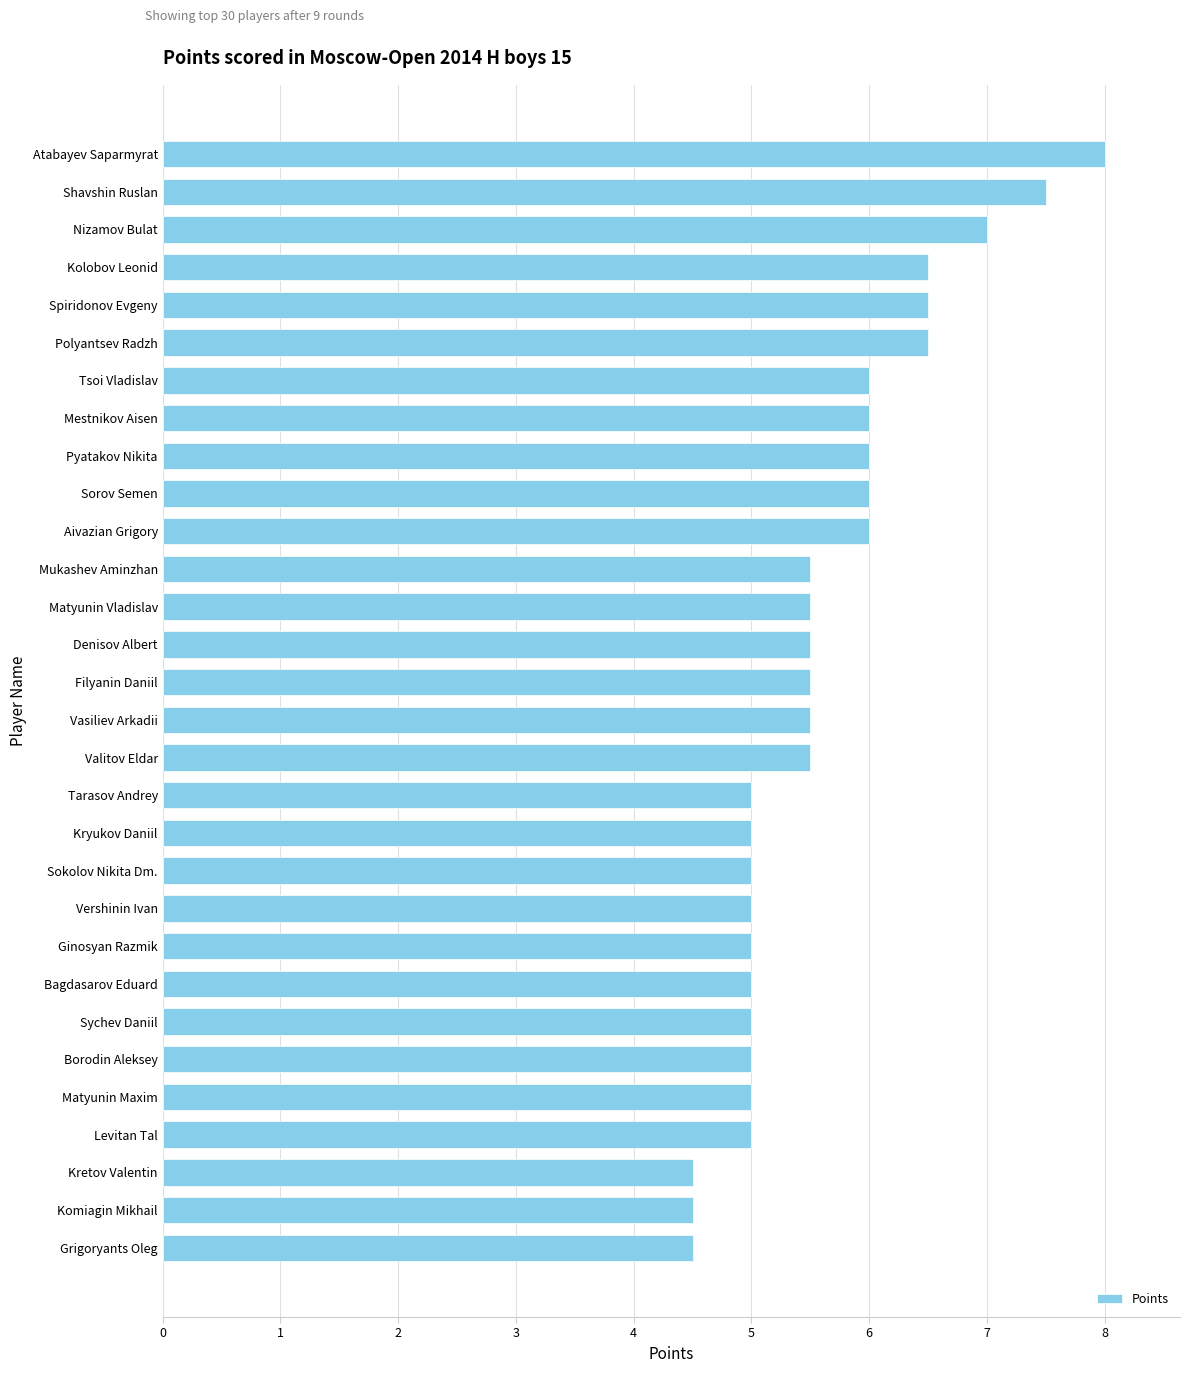

What is the greatest value displayed?

8.0